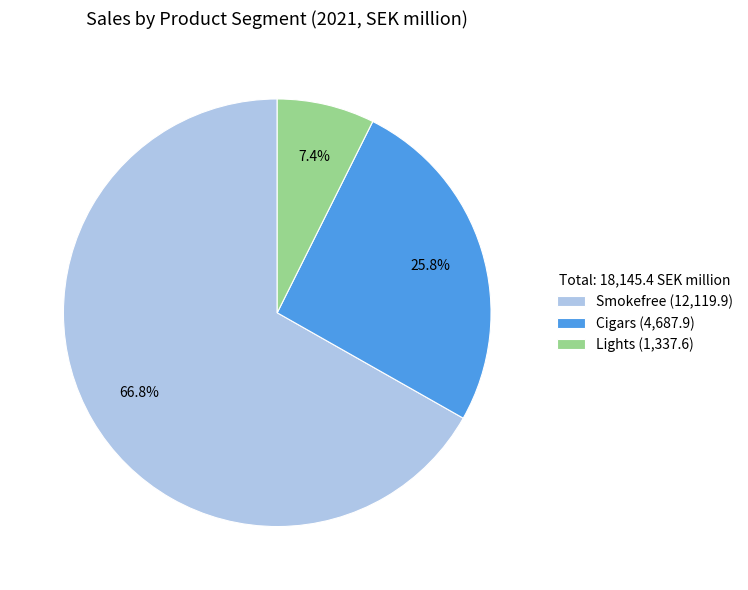

Is it true that Smokefree is 67% of the pie?

True